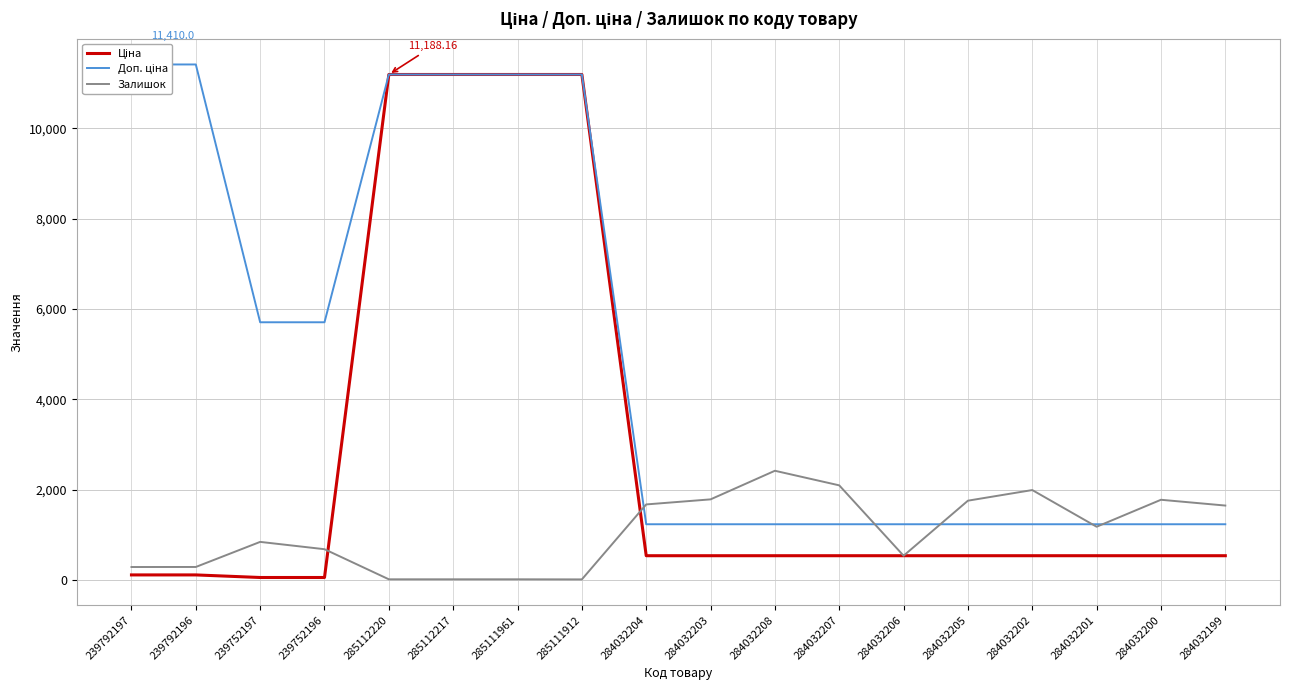

List the series in order of their peak value, highest first.

Доп. ціна, Ціна, Залишок